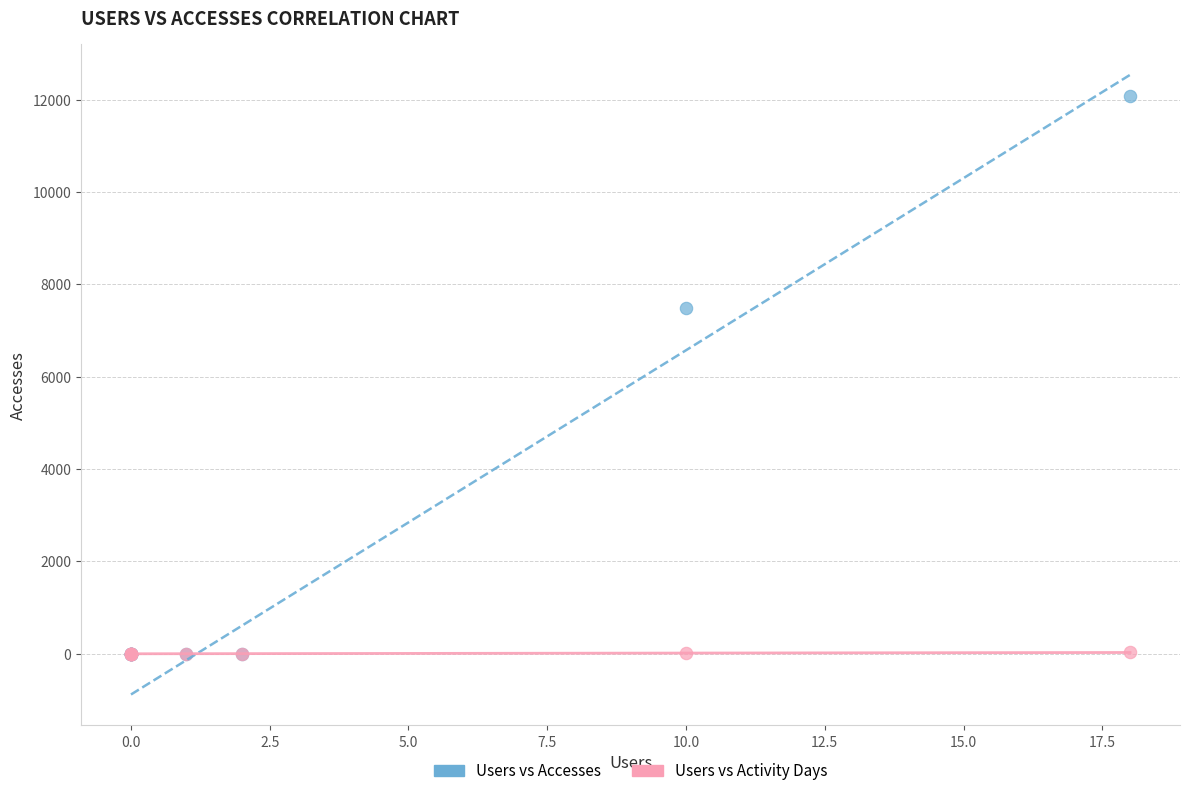

Which series contains the highest Y value?

Users vs Accesses